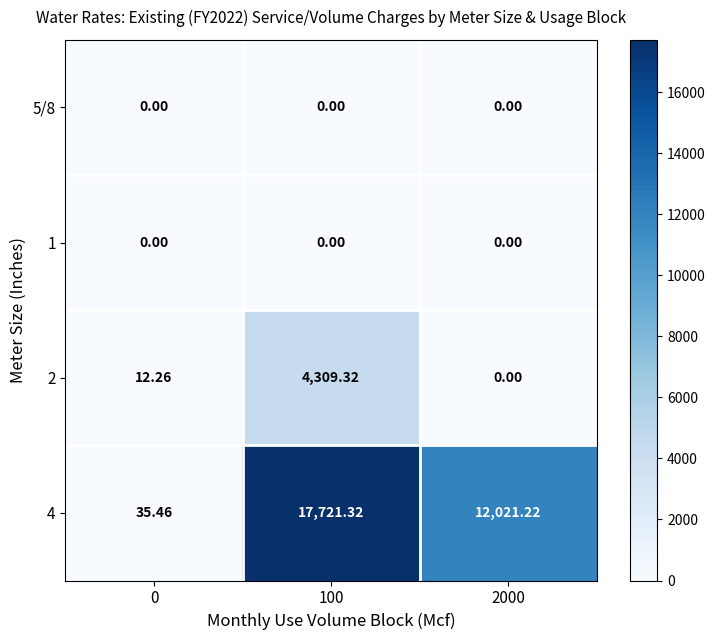

Reading right to left, transcribe all the data shown in this chart.

5/8: 2000=0.0	100=0.0	0=0.0
1: 2000=0.0	100=0.0	0=0.0
2: 2000=0.0	100=4309.3	0=12.3
4: 2000=12021.2	100=17721.3	0=35.5